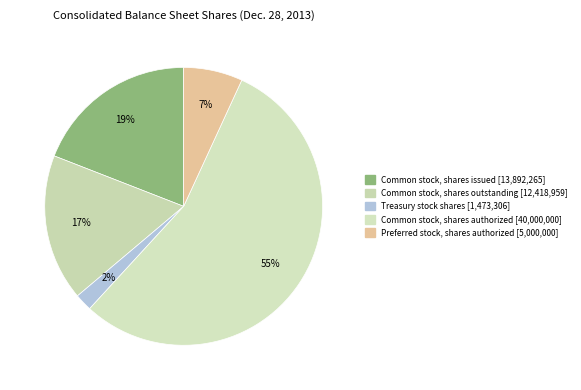

To the nearest percent, what percentage of the pie is Preferred stock, shares authorized?

7%